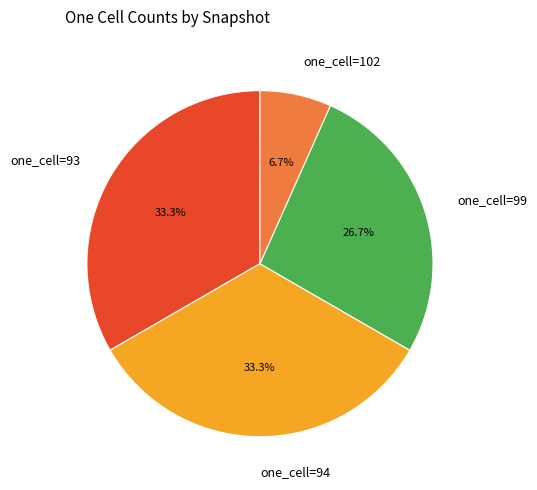

What is the ratio of the value at one_cell=94 to the value at one_cell=93?

1.0